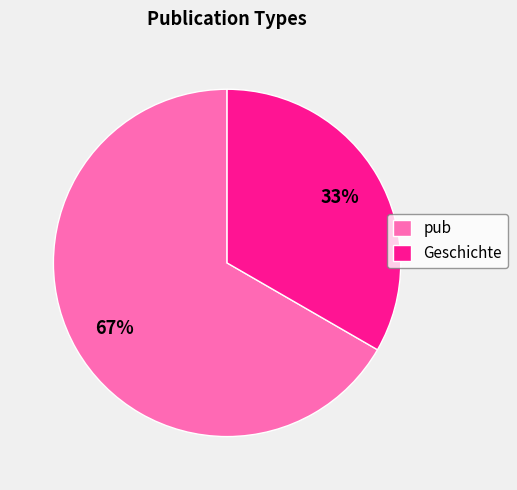

Is there any slice that represents more than half of the pie?

Yes